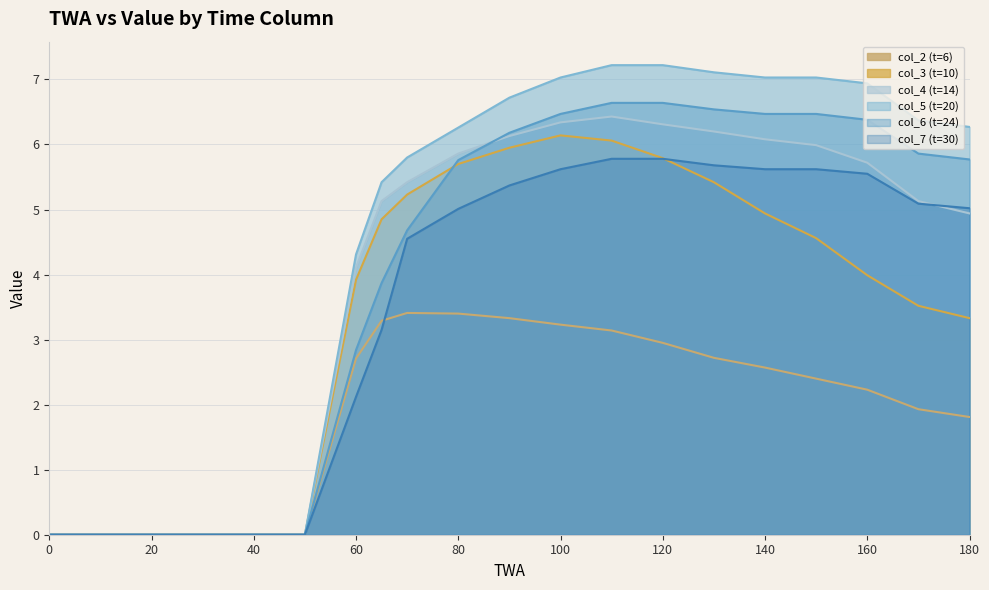

What is the sum of the col_7 (t=30) values at 50 and 100?

5.6